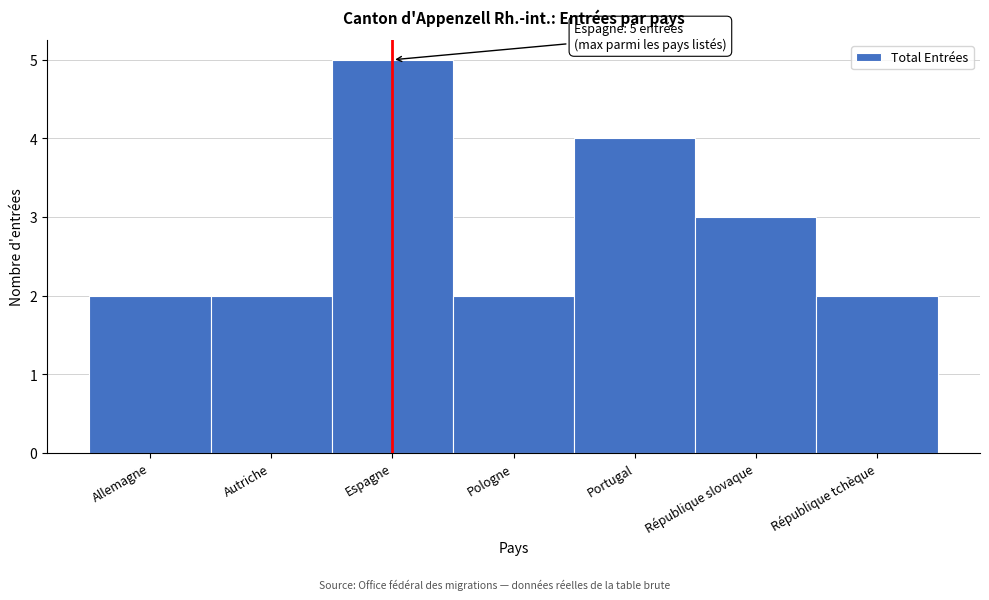

Reading left to right, extract all data points from this chart.

Allemagne=2	Autriche=2	Espagne=5	Pologne=2	Portugal=4	République slovaque=3	République tchèque=2